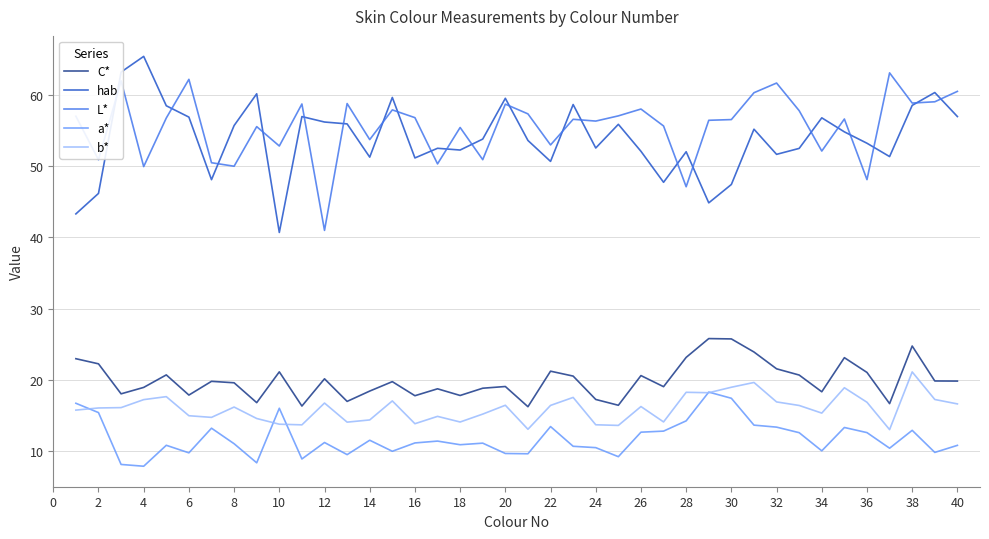

True or false: C* and L* intersect in this chart.

False